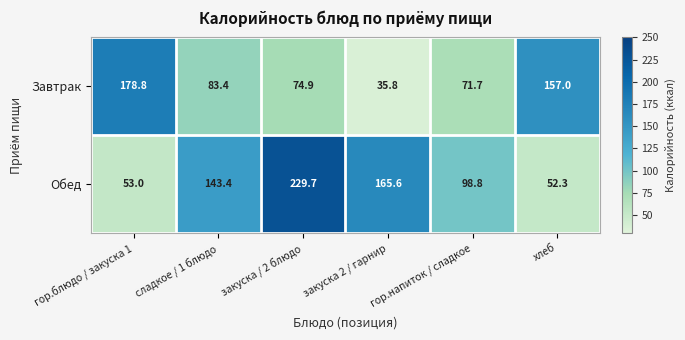

What is the difference between the maximum and minimum values in the Завтрак series?

143.0